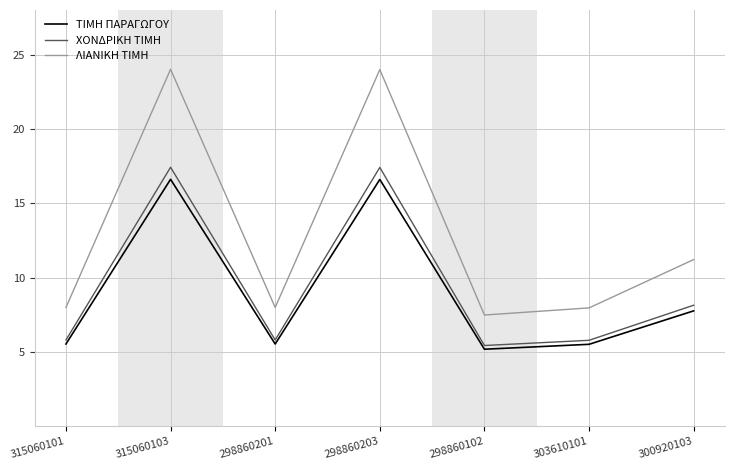

The value of ΧΟΝΔΡΙΚΗ ΤΙΜΗ at 300920103 is 11.2. True or false?

False